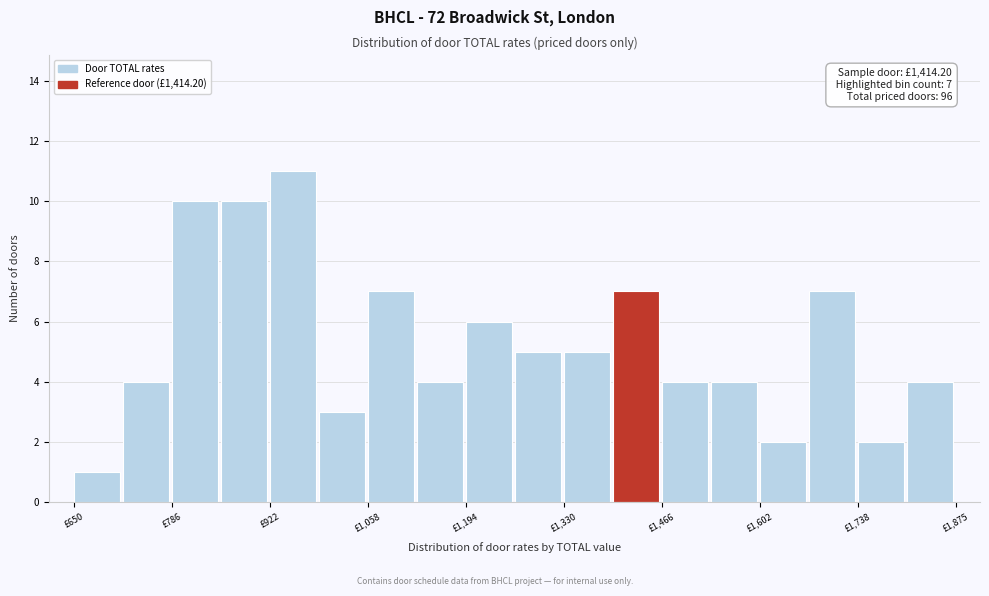

Around what value on the x-axis is the tallest bar? Give the approximate position of its centre, as read against the axis.

960